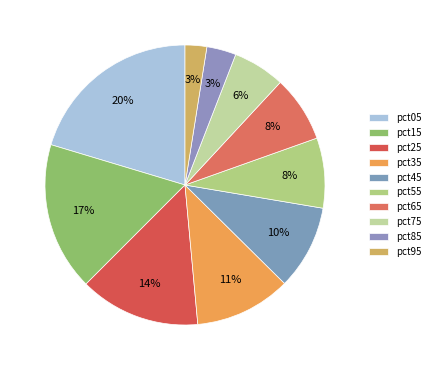

How many slices are in this pie chart?

10